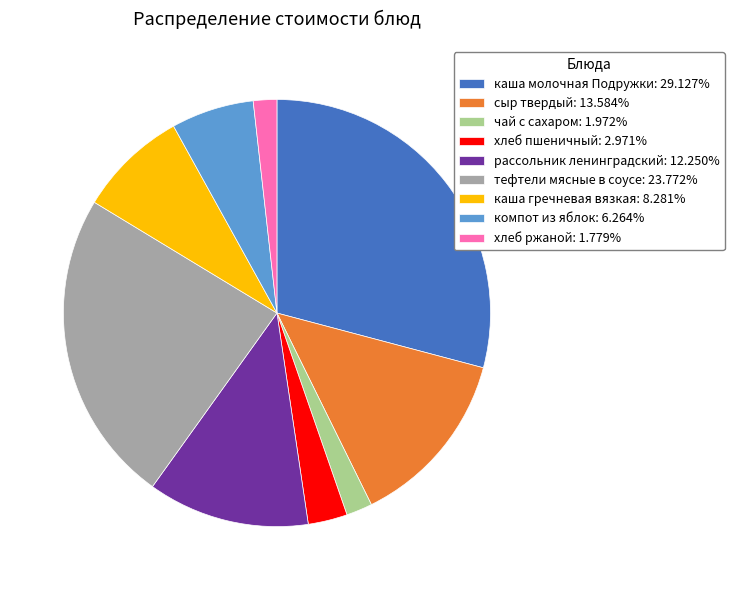

Is the sum of тефтели мясные в соусе: 23.772% and сыр твердый: 13.584% greater than half?

No